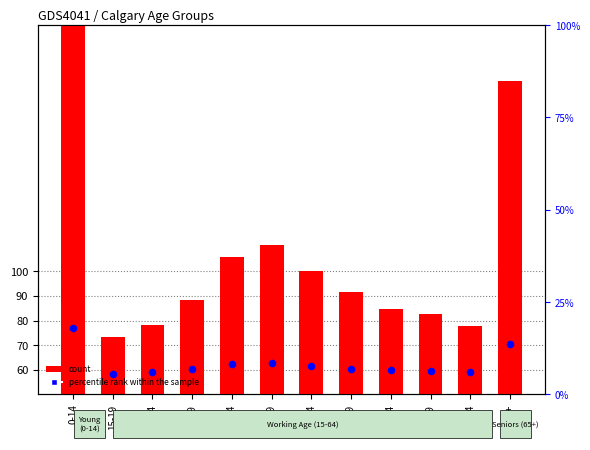

Which series has the largest total across all categories?

count